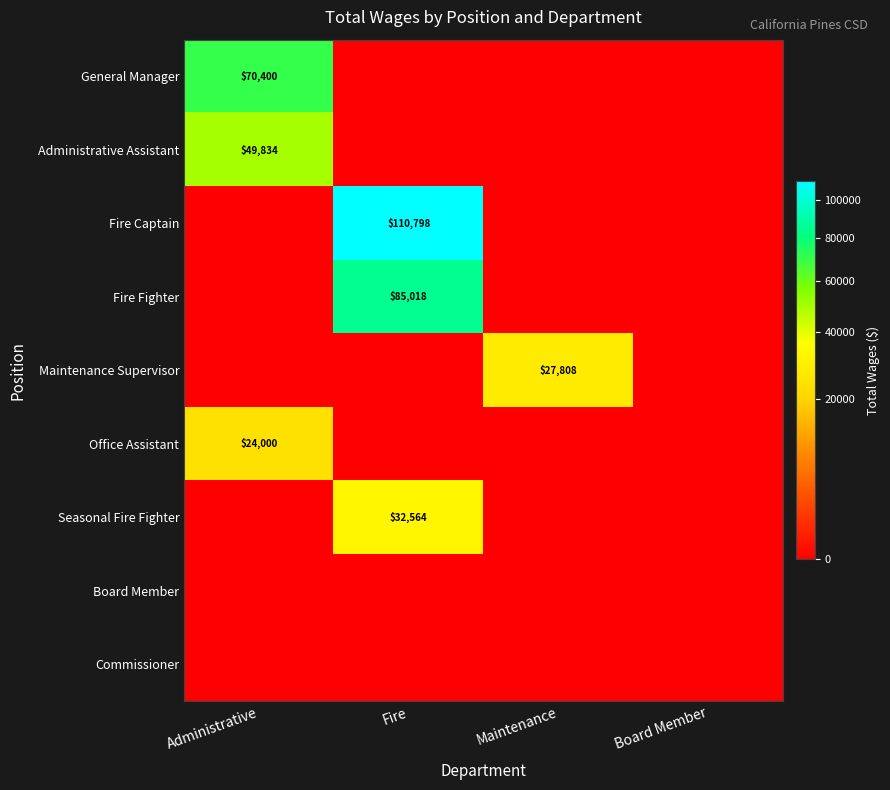

At how many categories does at least one series exceed 41046?

2